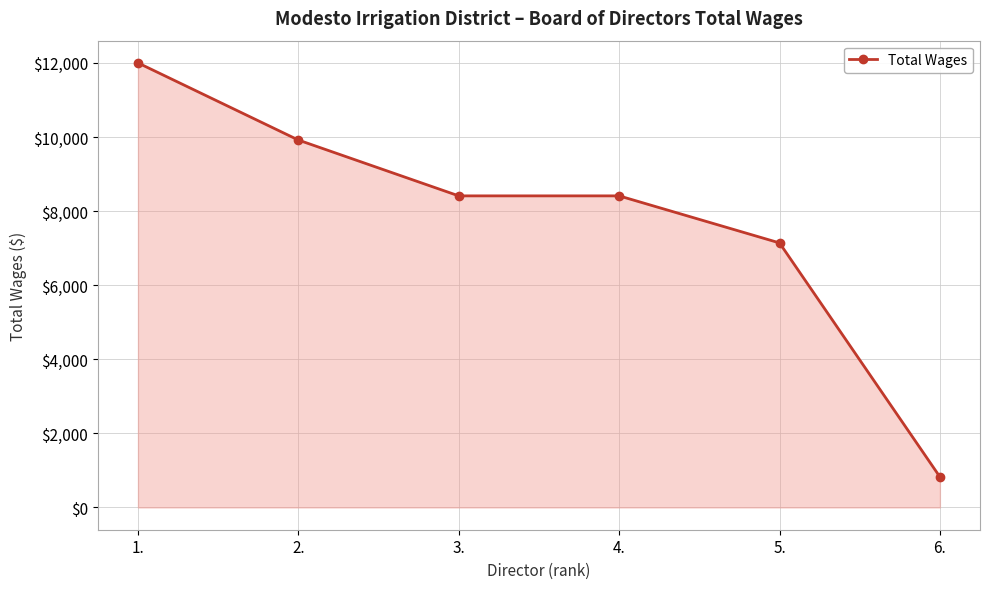

Count the number of data series in this chart.

1